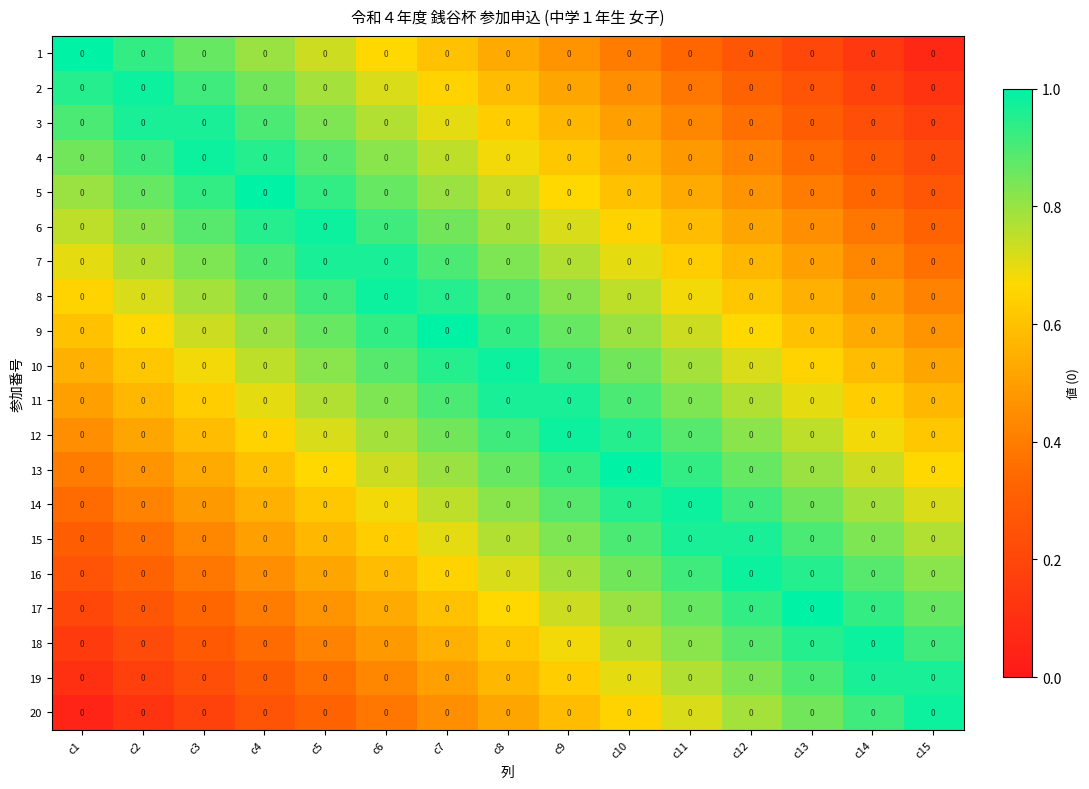

Rank the series at c4 from lowest to highest value.

20, 19, 18, 17, 16, 15, 14, 13, 12, 11, 10, 1, 9, 2, 8, 3, 7, 4, 6, 5